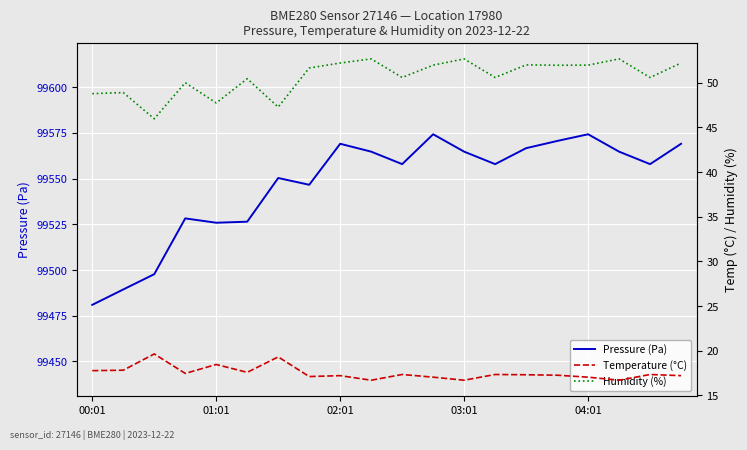

List the series in order of their peak value, lowest first.

Temperature (°C), Humidity (%), Pressure (Pa)